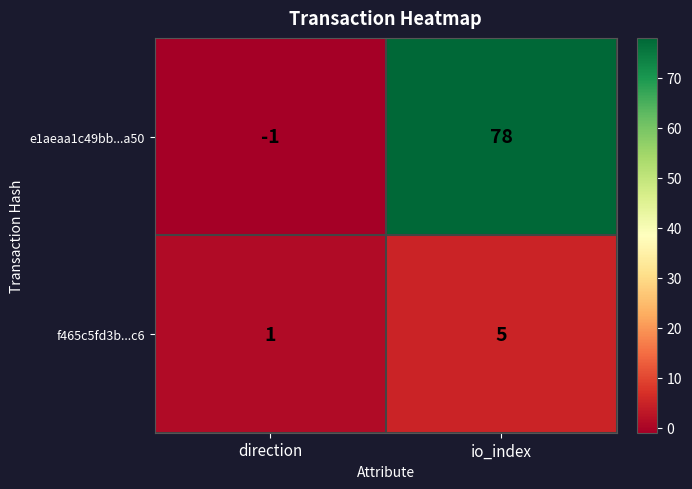

What is the total value across all series at io_index?

83